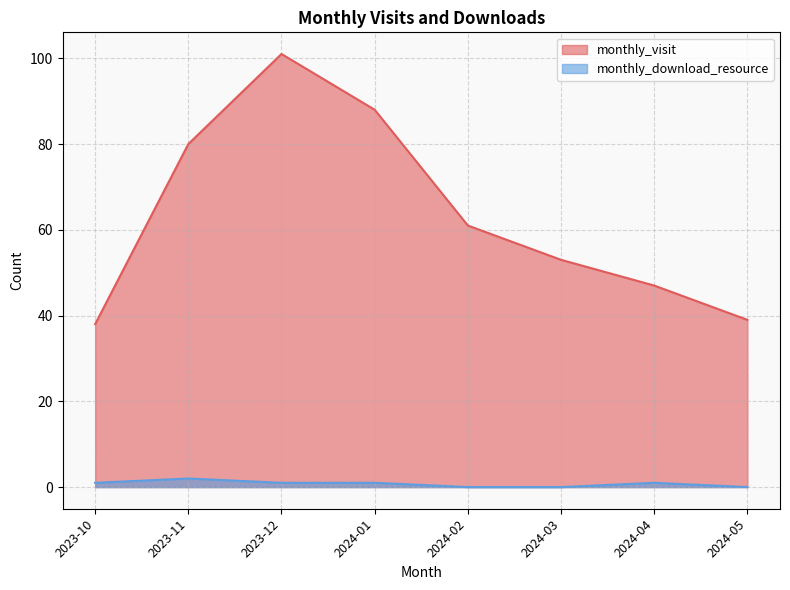

Count the number of data series in this chart.

2